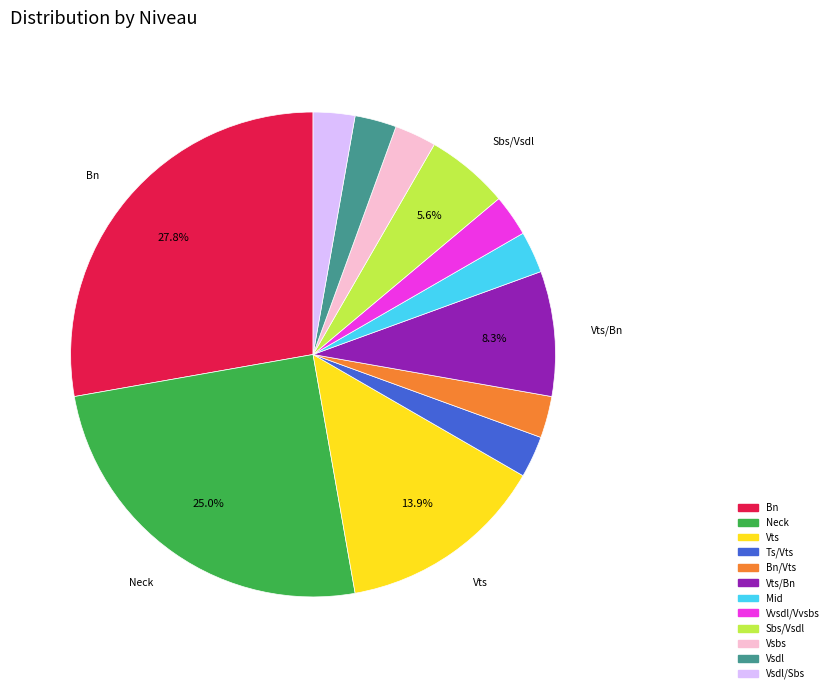

To the nearest percent, what is the combined percentage of Ts/Vts and Vsdl?

6%